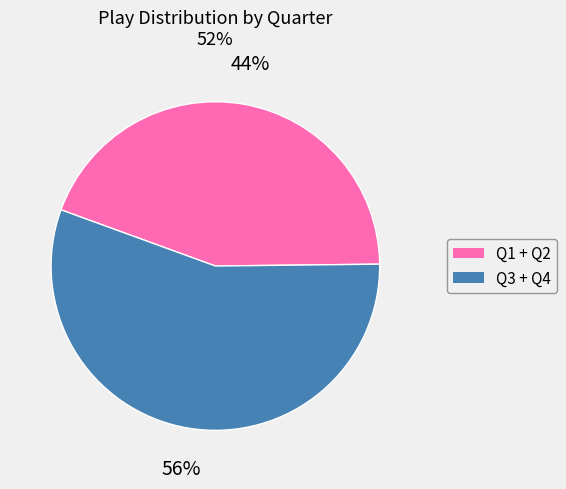

Is there any slice that represents more than half of the pie?

Yes